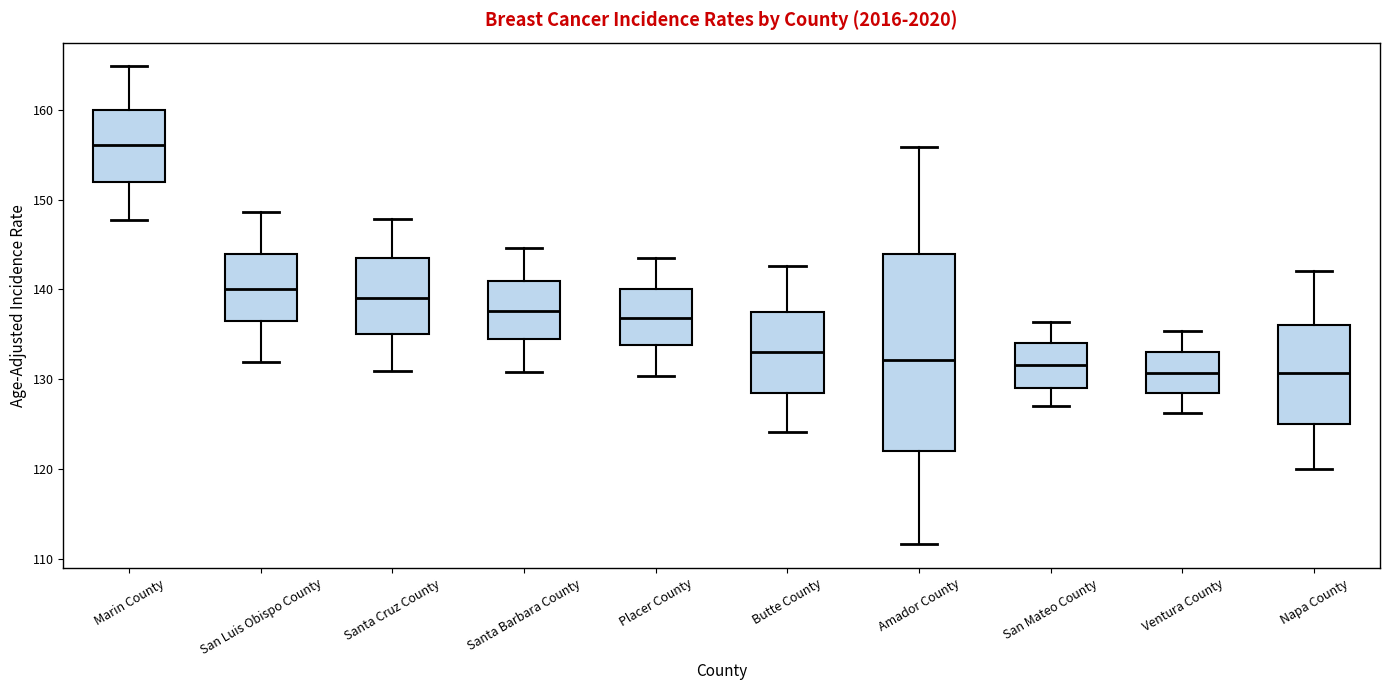

Comparing the boxes themselves (not the whiskers), which one is the tallest?

Amador County